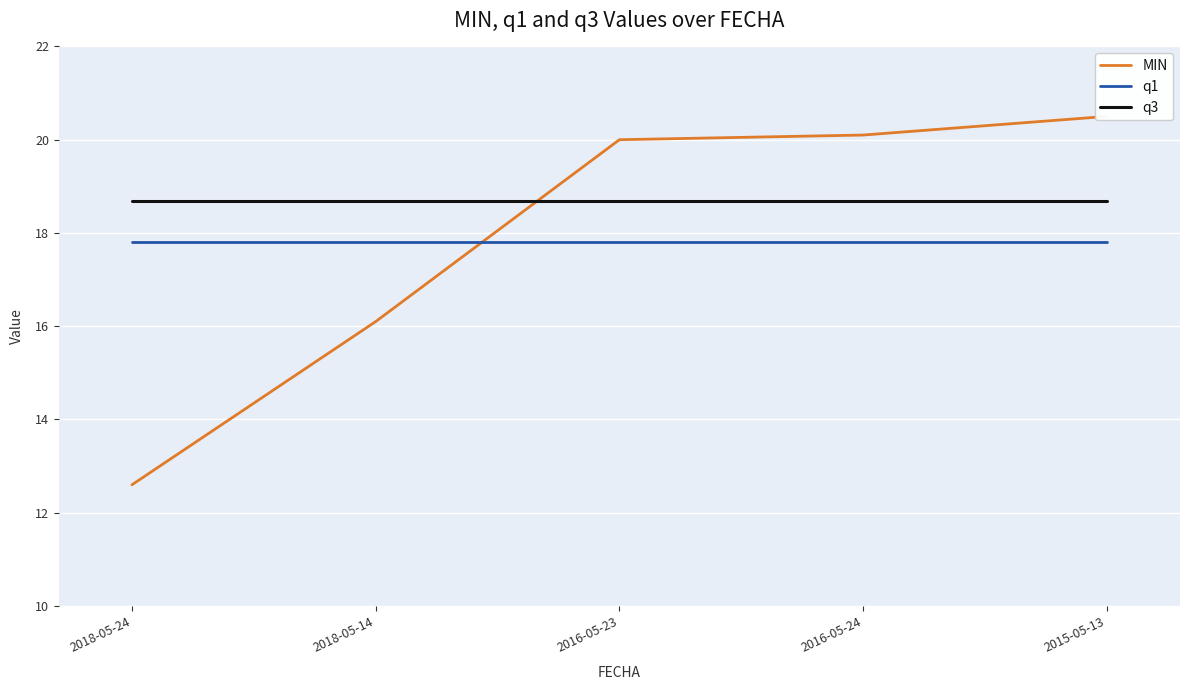

Is it true that q1 equals 6.7 at 2016-05-23?

False